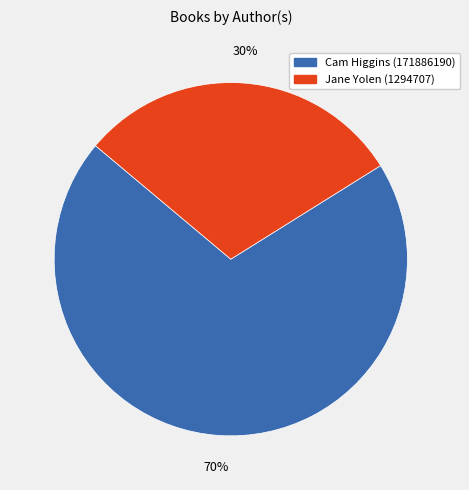

Which has a higher value, Cam Higgins (171886190) or Jane Yolen (1294707)?

Cam Higgins (171886190)